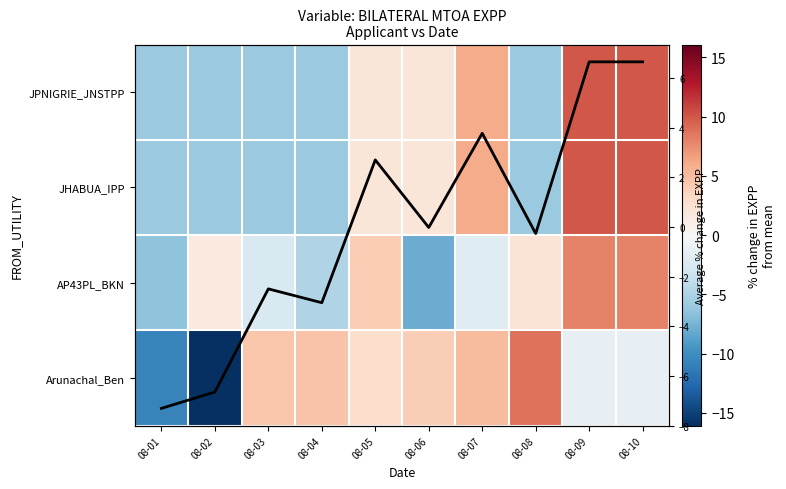

What is the highest value of the JHABUA_IPP series?

10.0